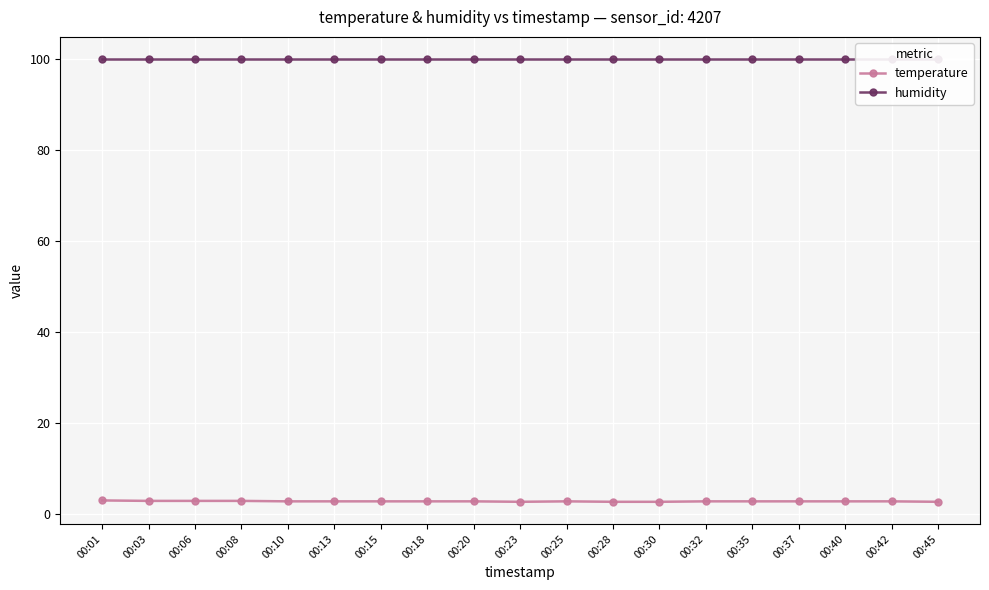

How many lines are shown in the chart?

2